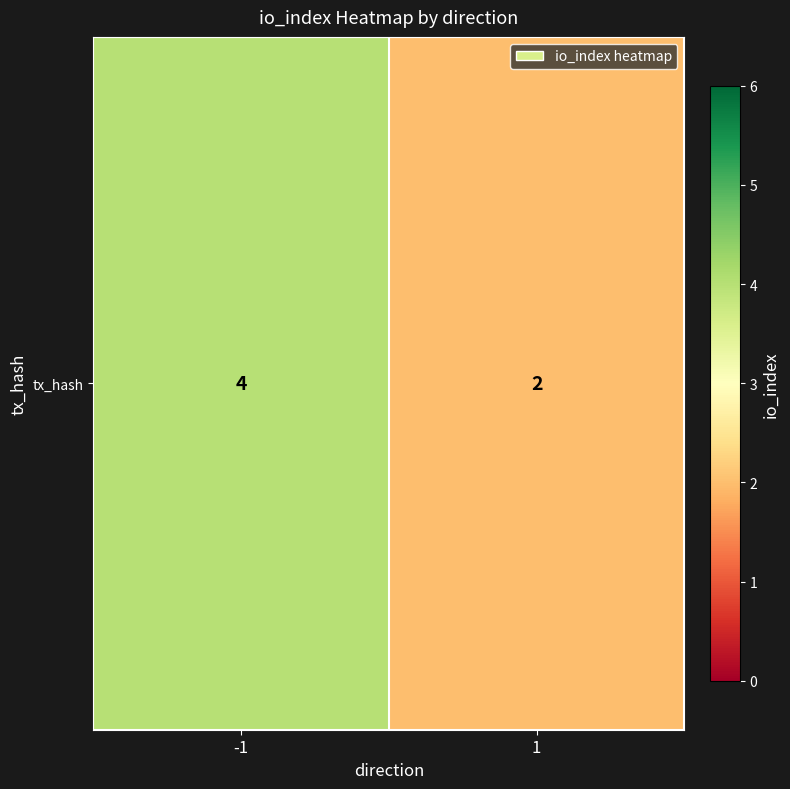

What is the maximum value shown in the chart?

4